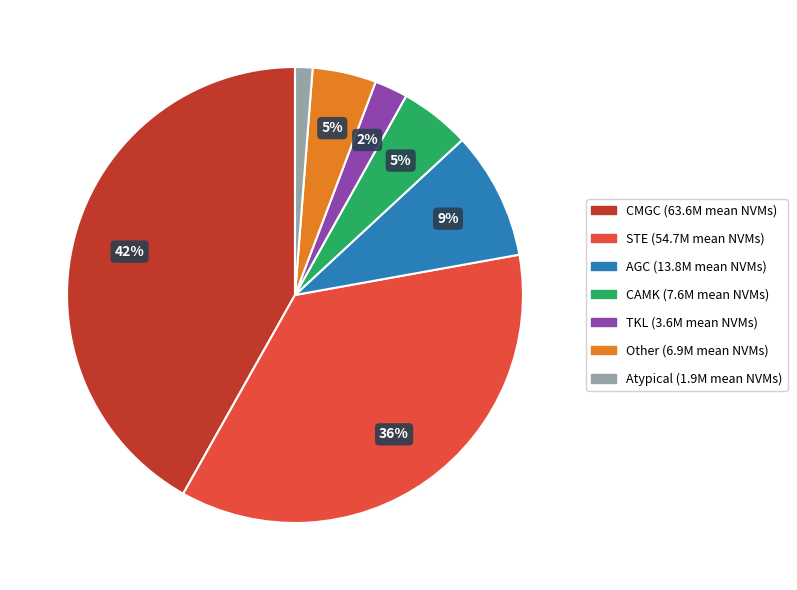

Does any single category account for the majority?

No